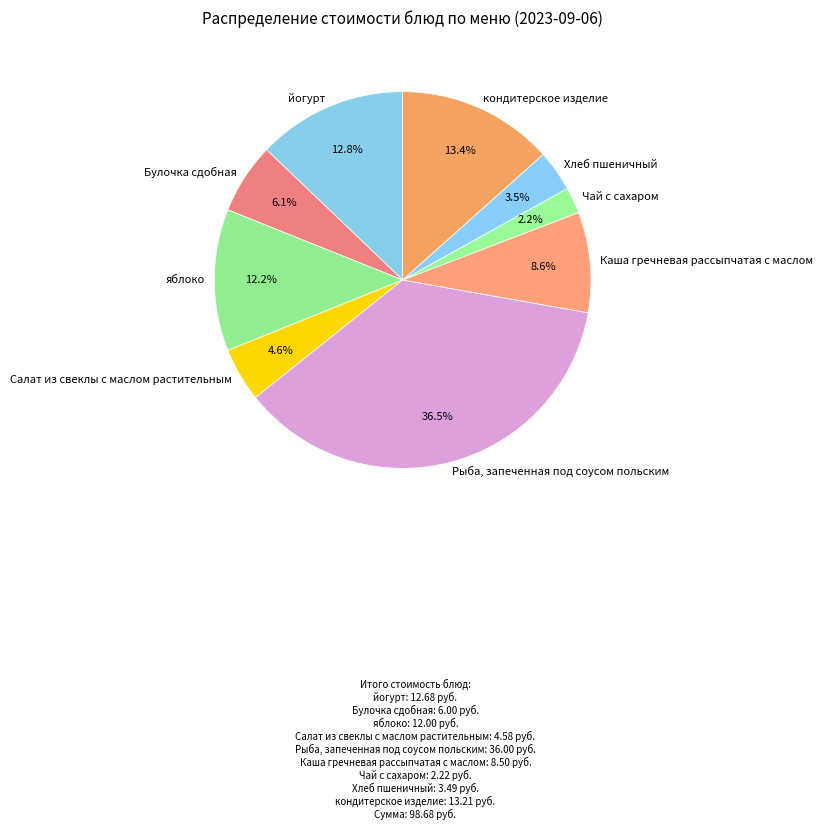

Between Чай с сахаром and Каша гречневая рассыпчатая с маслом, which is larger?

Каша гречневая рассыпчатая с маслом